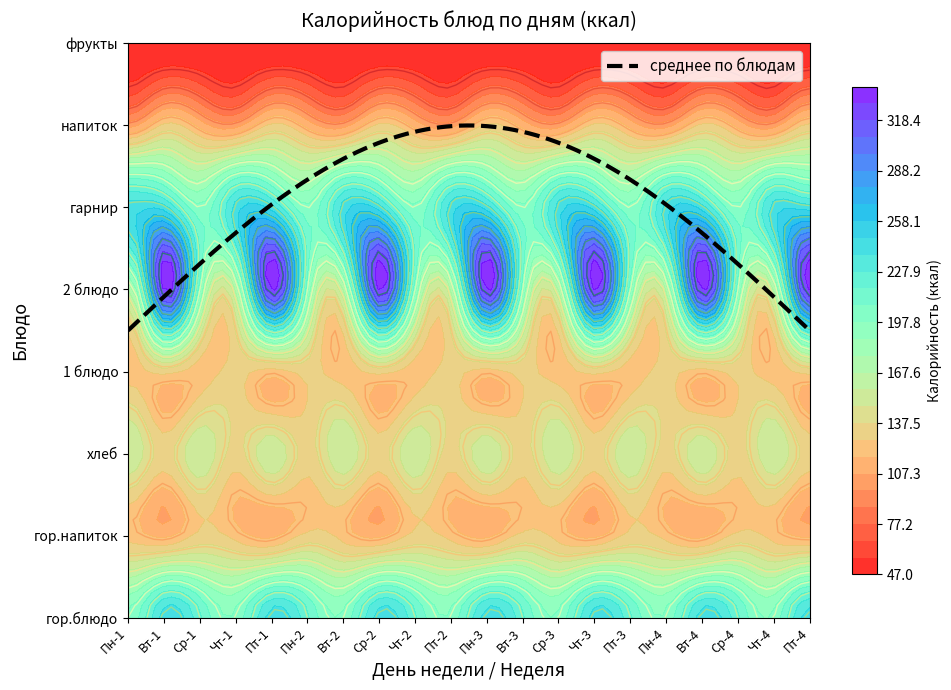

What is the smallest value displayed?

50